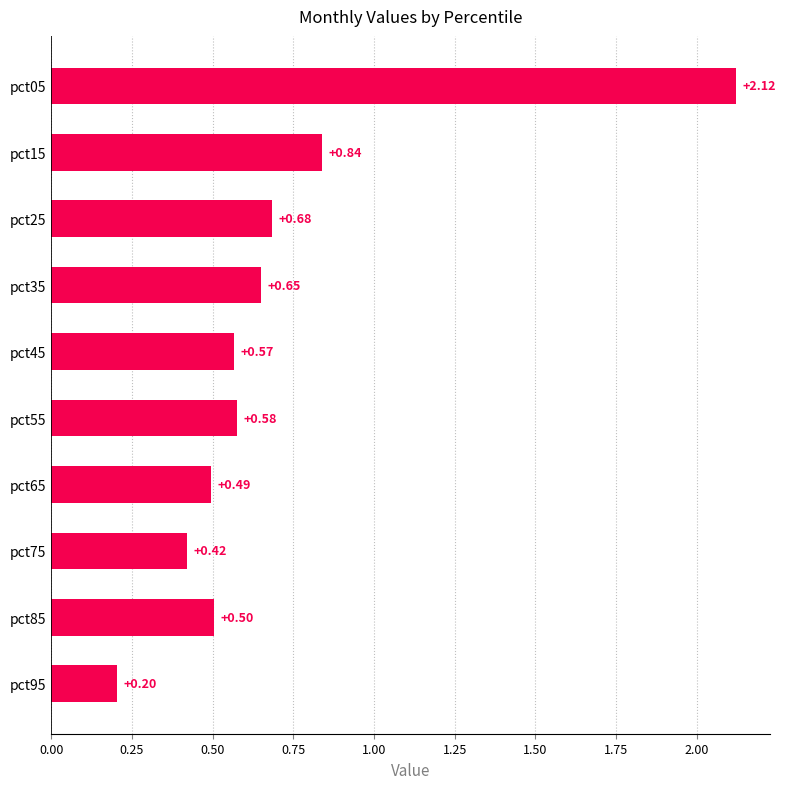

What is the ratio of the value at pct55 to the value at pct05?

0.3